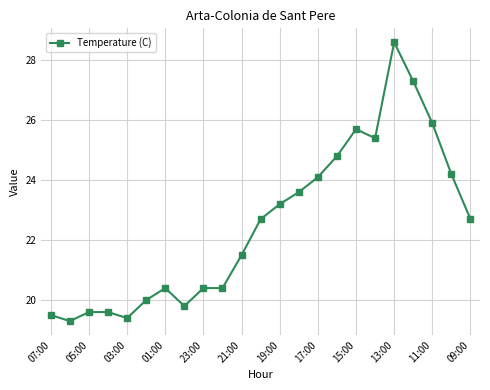

True or false: the data has more than 0 interior local peaks.

True